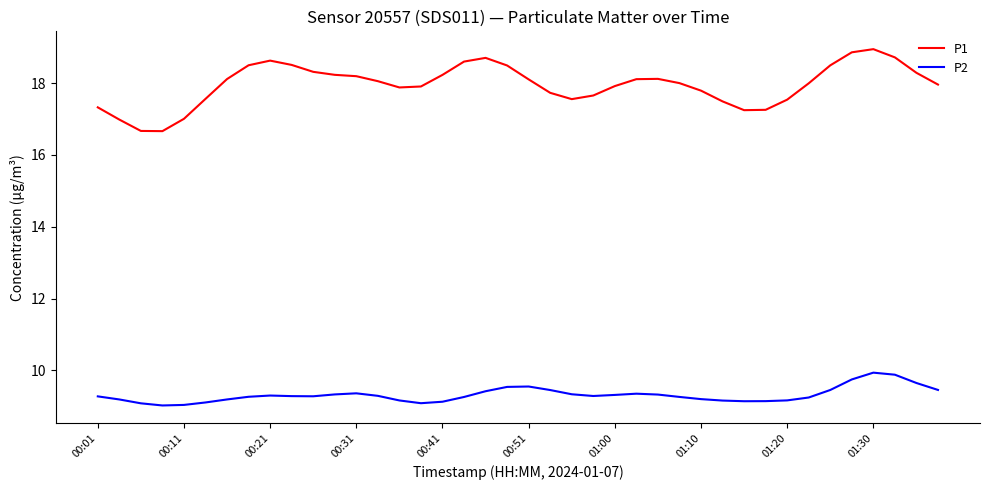

Which series has the largest range (max minus min)?

P1